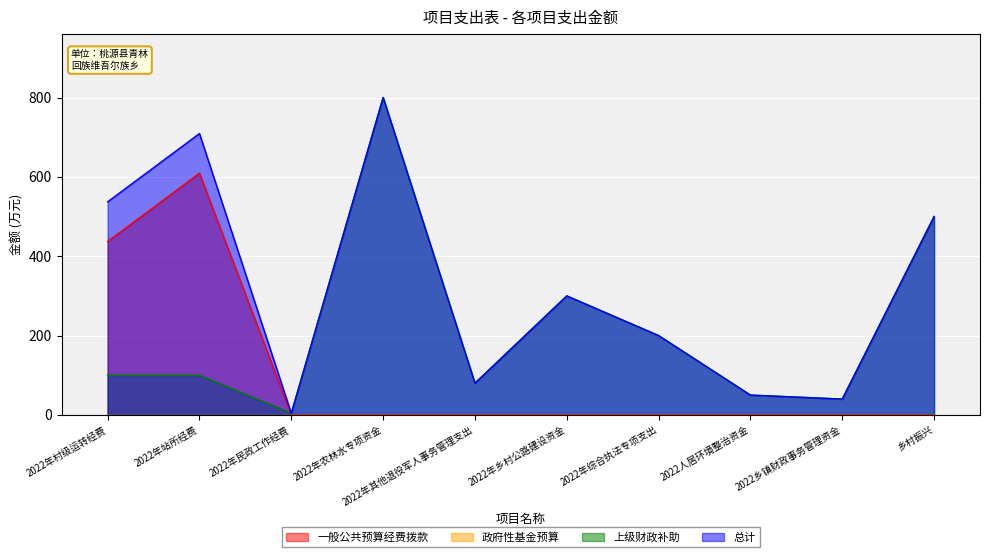

What is the sum of the 上级财政补助 values at 2022年乡村公路建设资金 and 2022年农林水专项资金?

1100.0